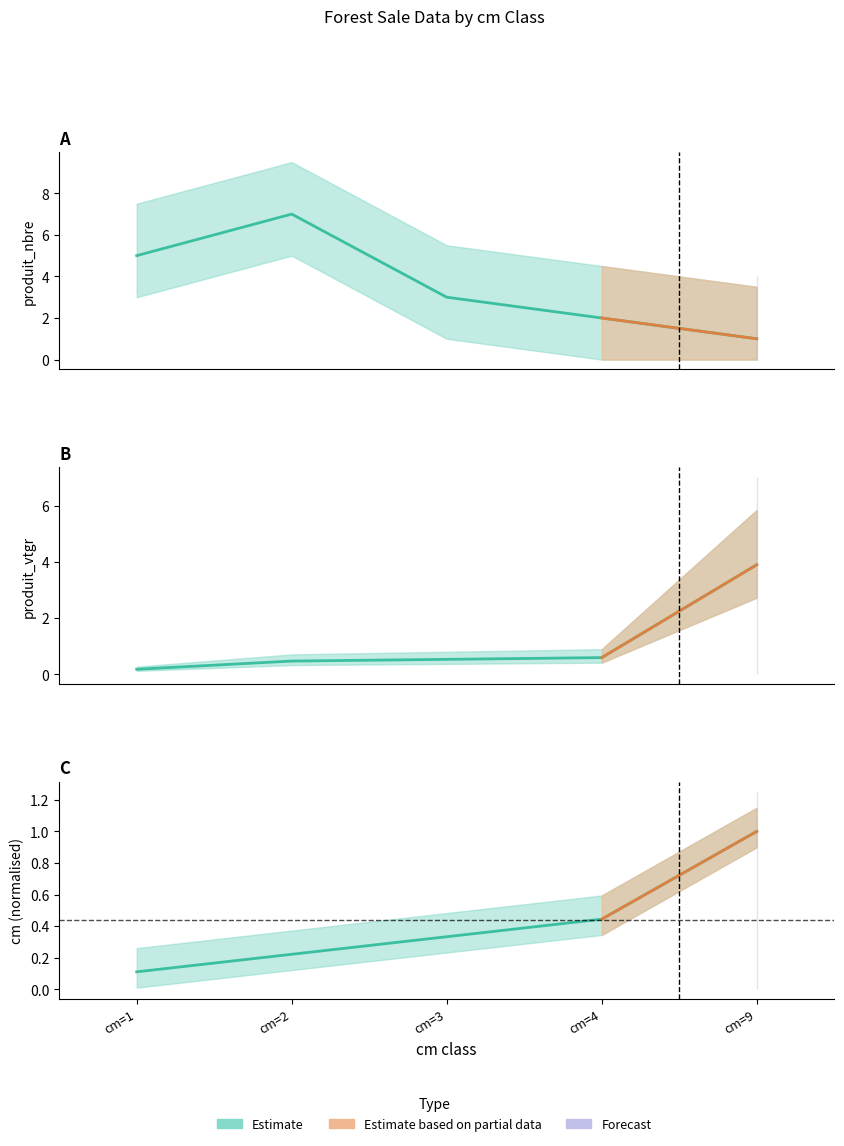

Is this an area chart (filled region under the line)?

No